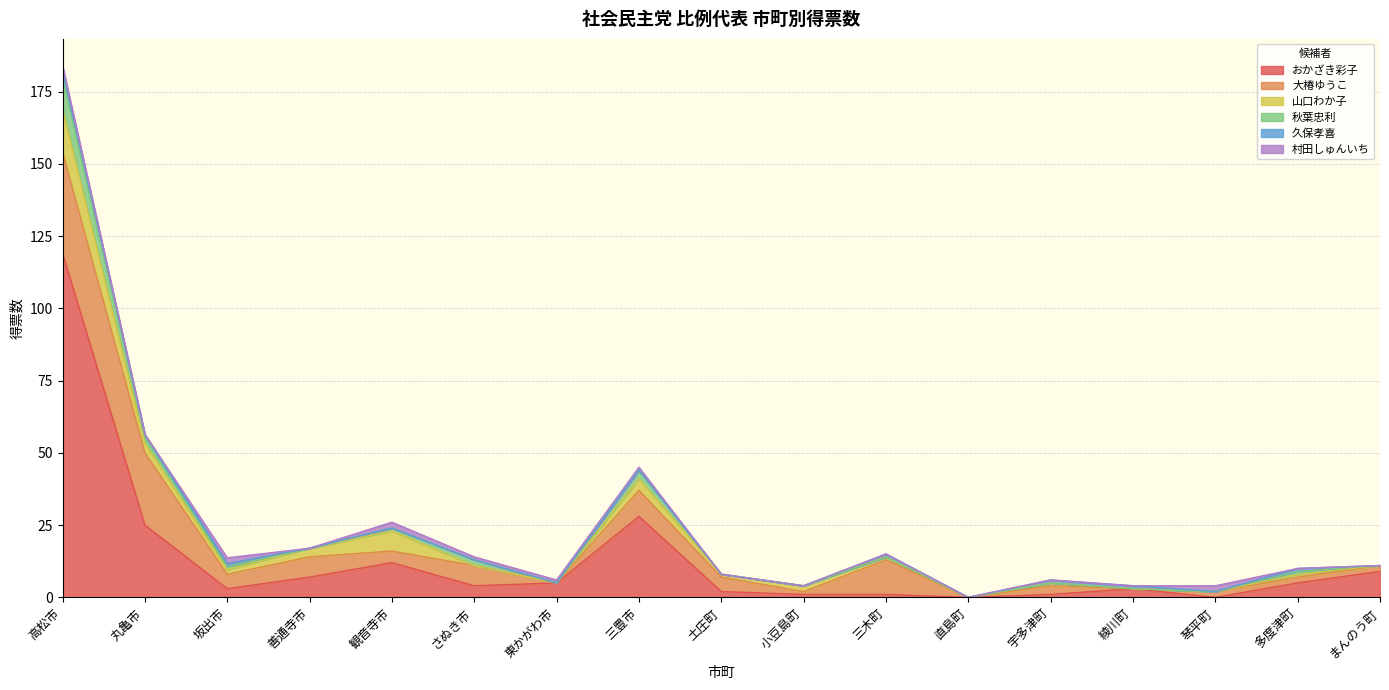

Which series has the largest range (max minus min)?

おかざき彩子